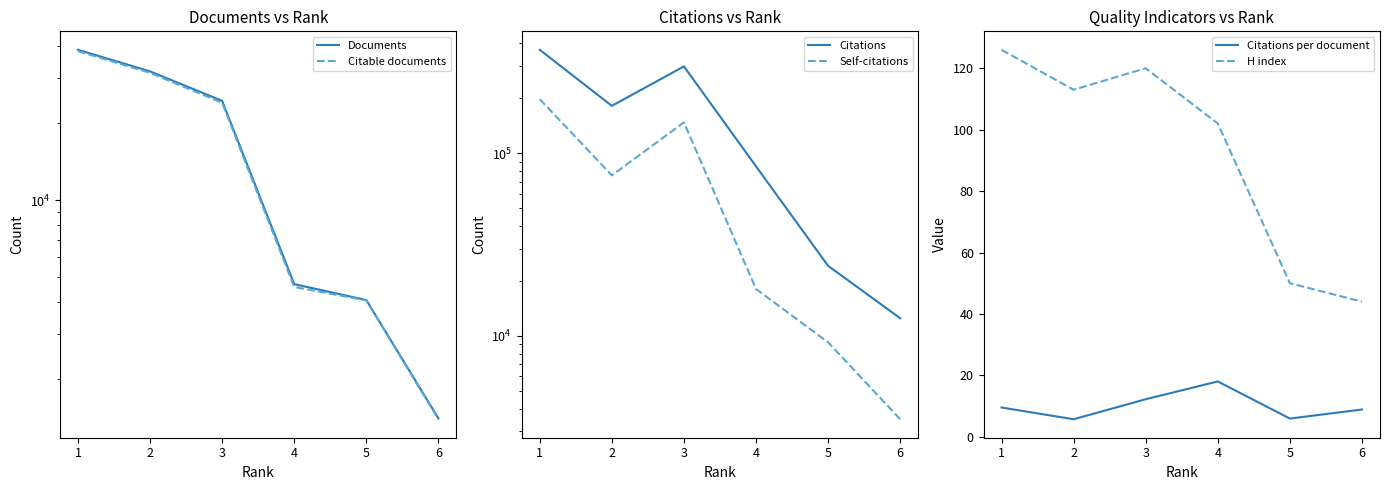

Which category has the highest value in the Self-citations series?

1